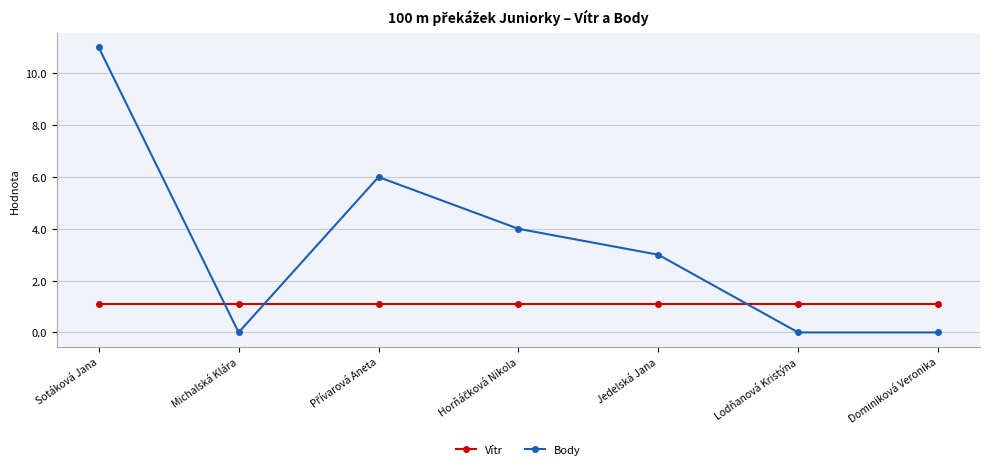

What is the sum of all Vítr values?

7.7